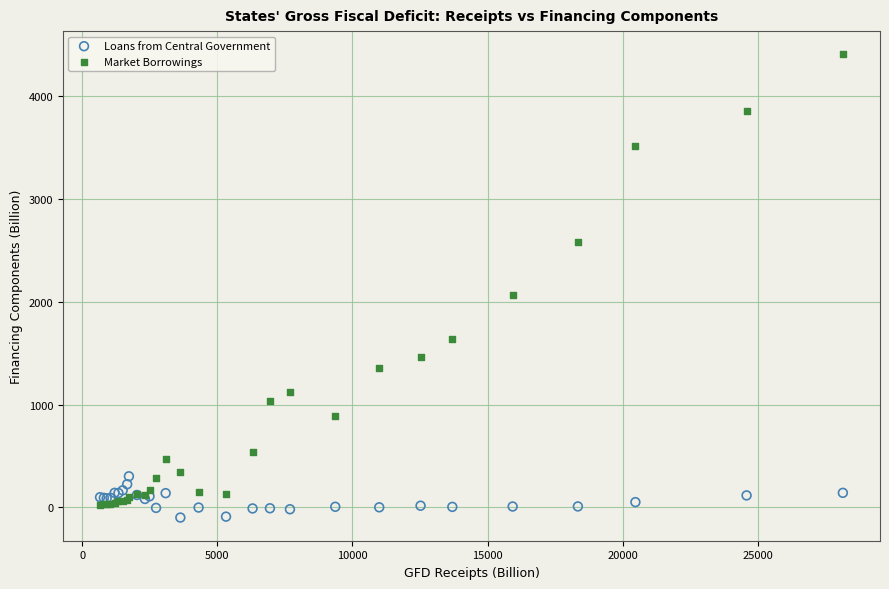

Which series has the largest Y range (max minus min)?

Market Borrowings